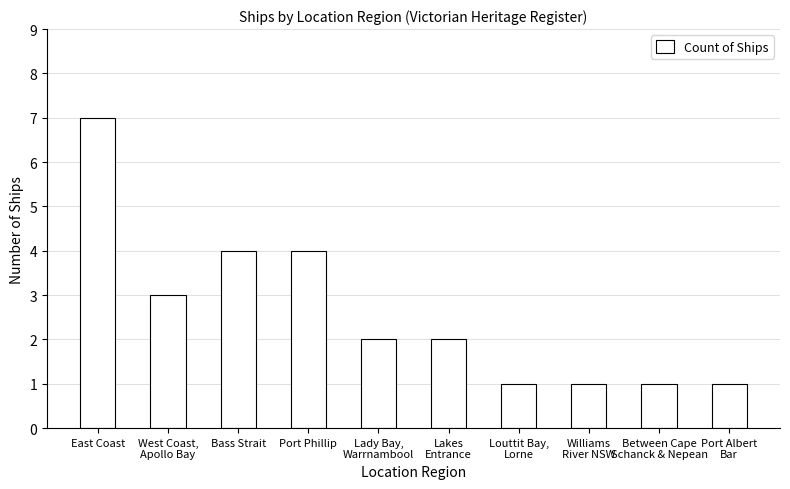

What is the difference between the maximum and minimum values?

6